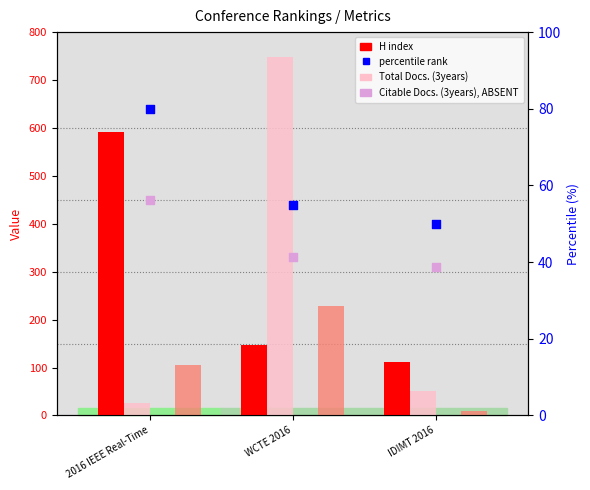

At which category is the sum across all series the highest?

WCTE 2016